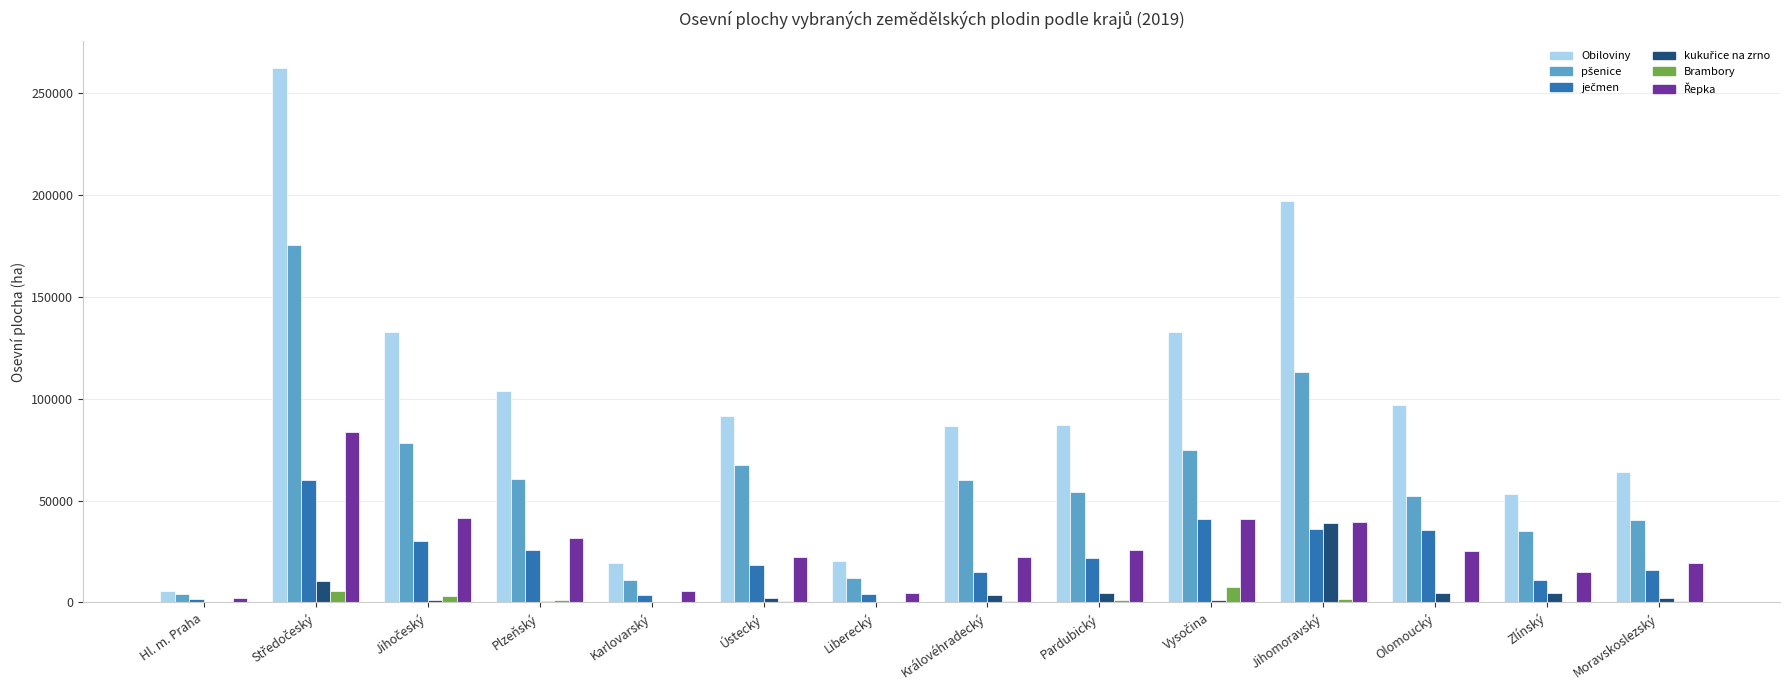

Which series has the largest total across all categories?

Obiloviny